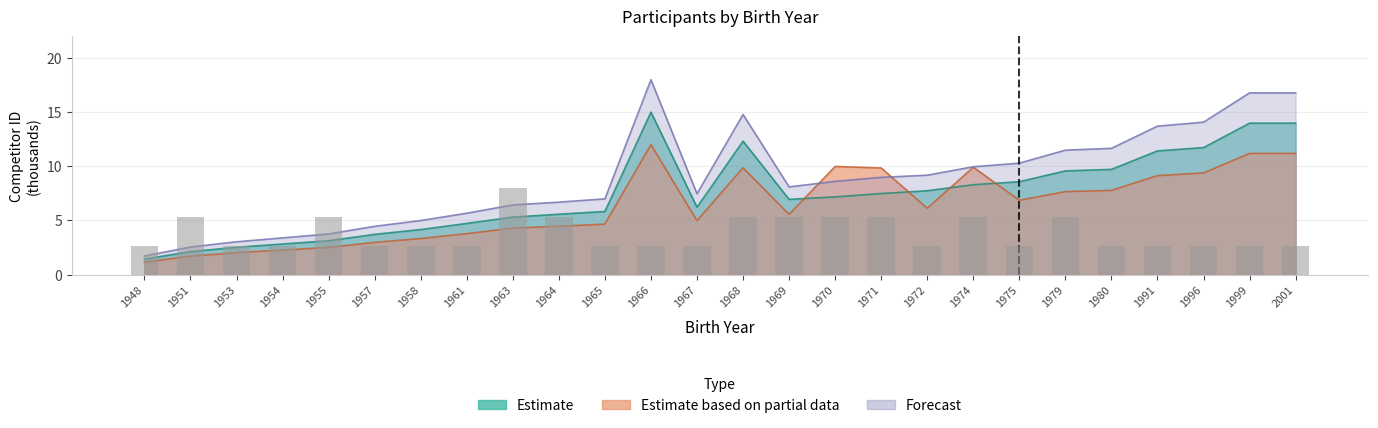

Is it true that Estimate equals 7.1 at 1958?

False